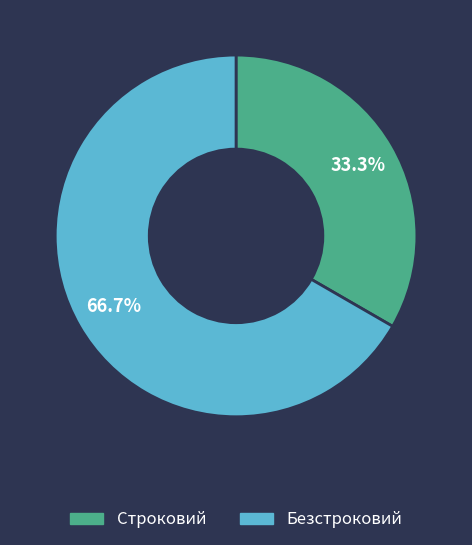

What is the largest slice in the pie chart?

Безстроковий